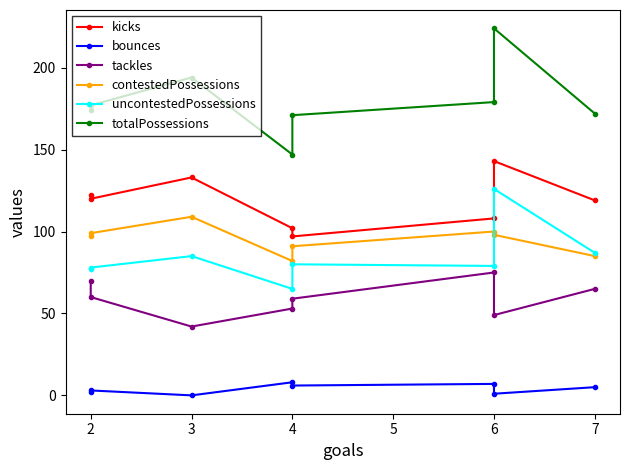

Rank the series by their maximum value, from highest to lowest.

totalPossessions, kicks, uncontestedPossessions, contestedPossessions, tackles, bounces